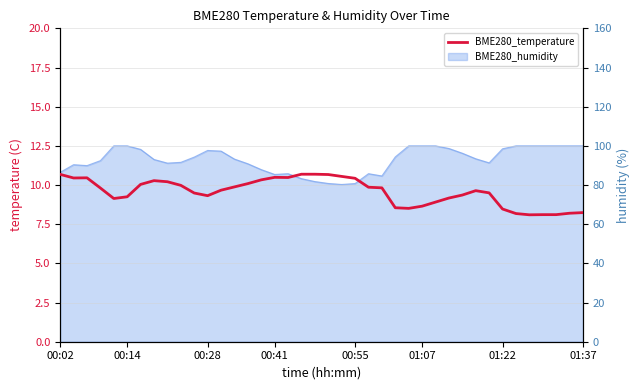

Reading right to left, list all the values displayed in this chart.

8.2	8.2	8.1	8.1	8.1	8.2	8.5	9.5	9.6	9.4	9.2	8.9	8.7	8.5	8.6	9.8	9.9	10.4	10.6	10.7	10.7	10.7	10.5	10.5	10.3	10.1	9.9	9.7	9.3	9.5	10.0	10.2	10.3	10.0	9.2	9.1	9.8	10.5	10.4	10.7